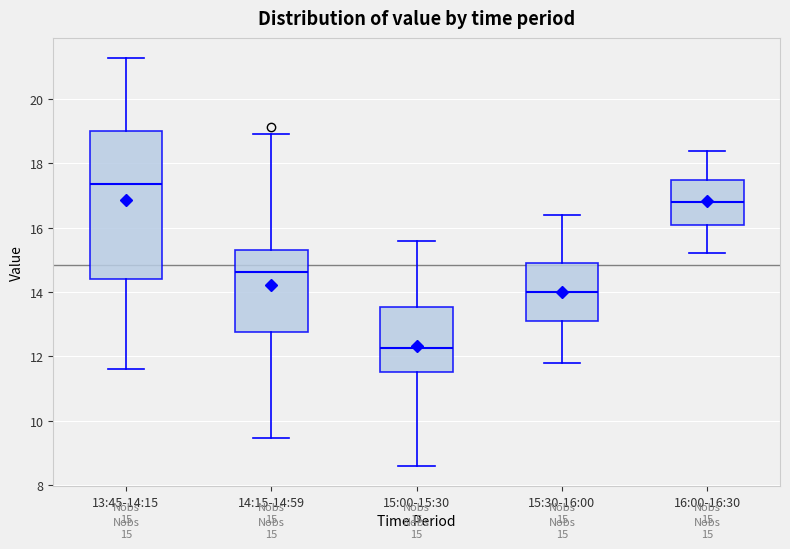

Comparing the boxes themselves (not the whiskers), which one is the tallest?

13:45-14:15